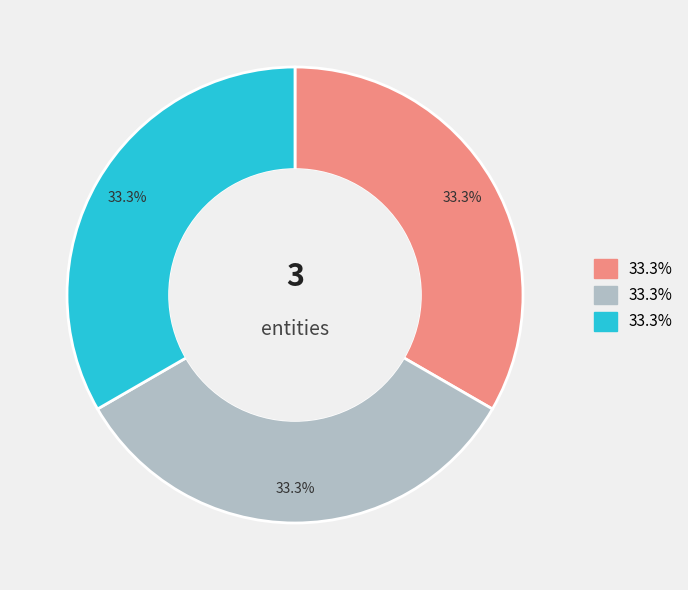

Is there any slice that represents more than half of the pie?

No